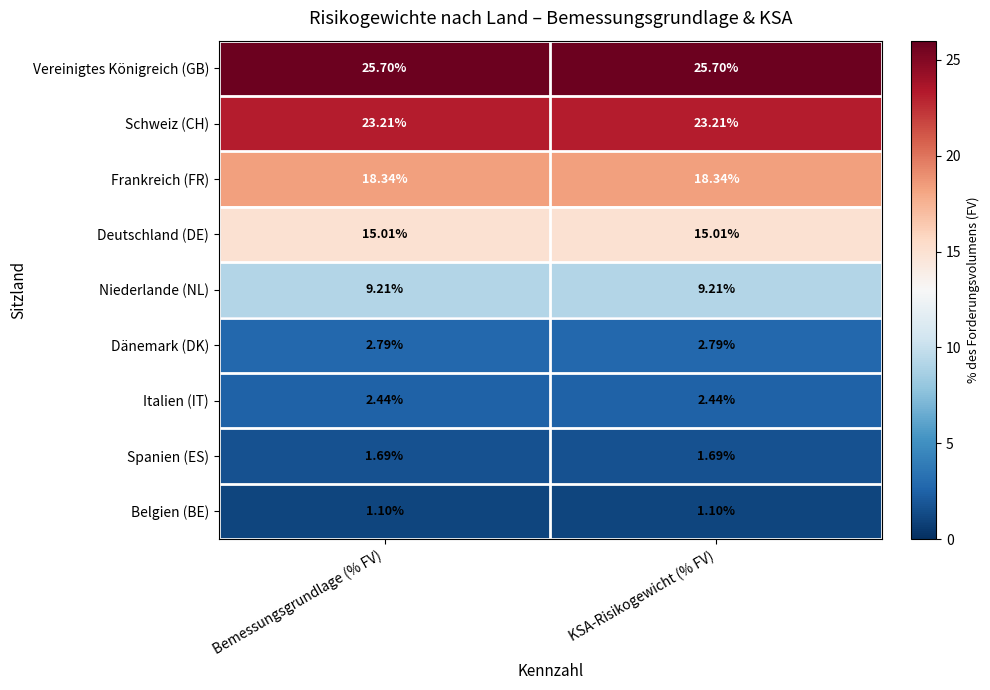

Which series has the largest total across all categories?

Vereinigtes Königreich (GB)